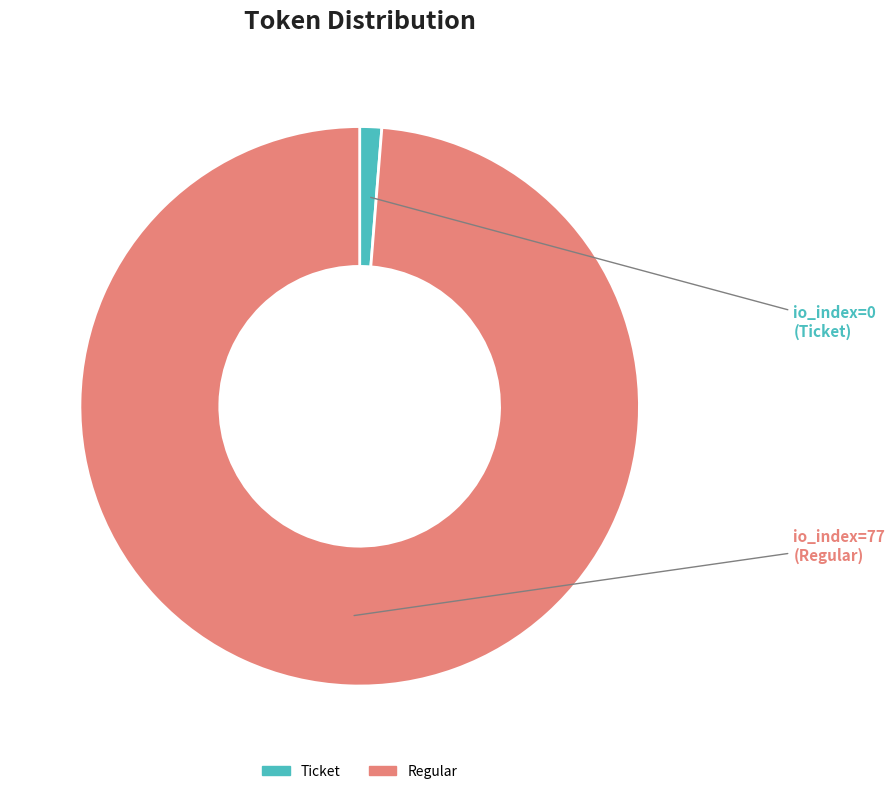

How many segments does this pie chart have?

2